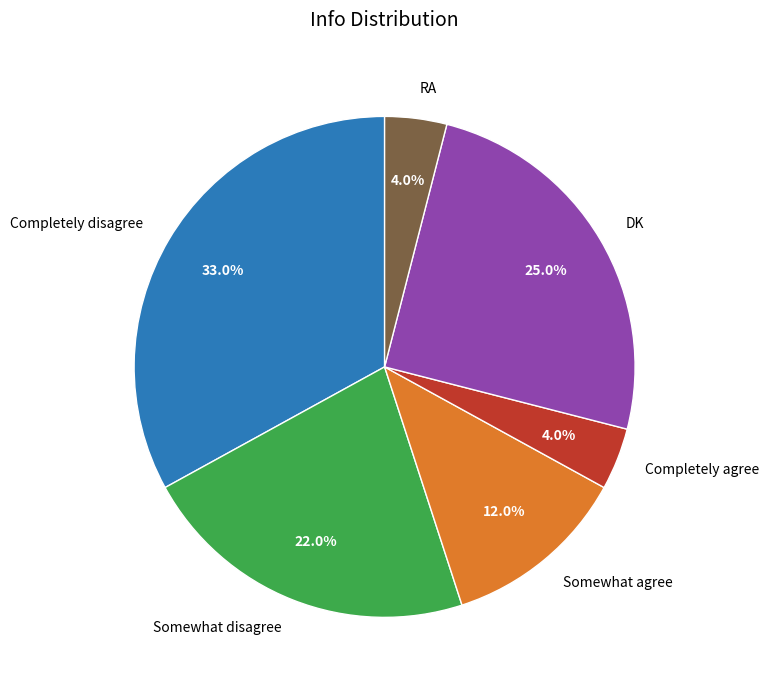

Is it true that Somewhat agree is 12% of the pie?

True